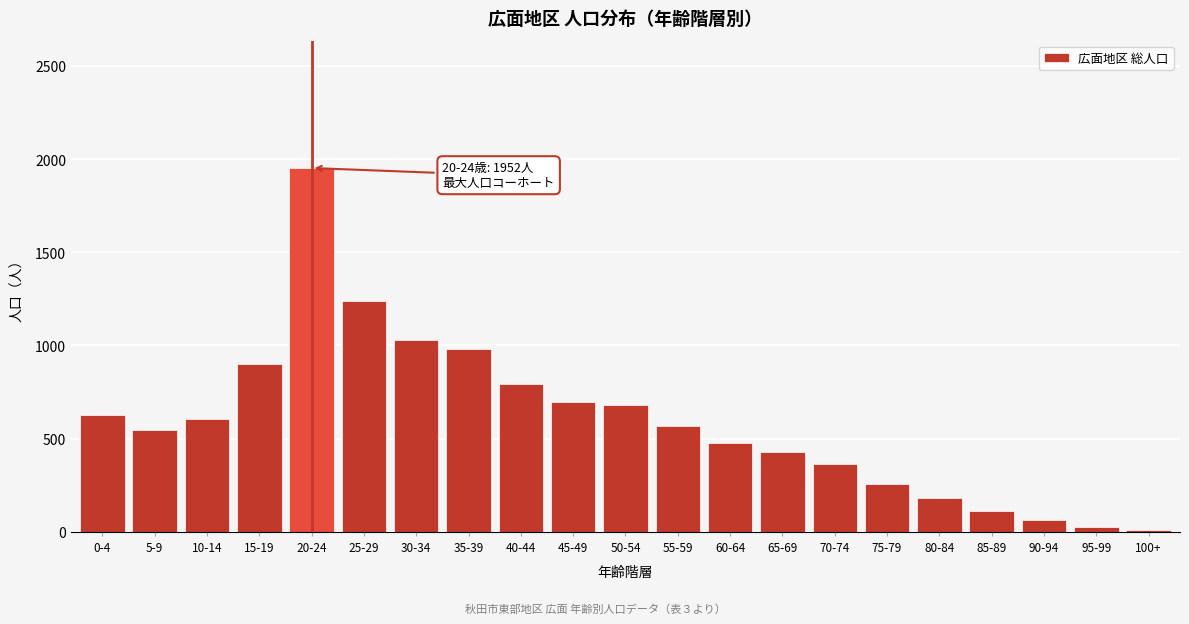

Reading left to right, what are all the values shown in this chart?

627	549	607	900	1952	1236	1027	981	793	696	683	566	477	431	364	258	184	113	64	27	8